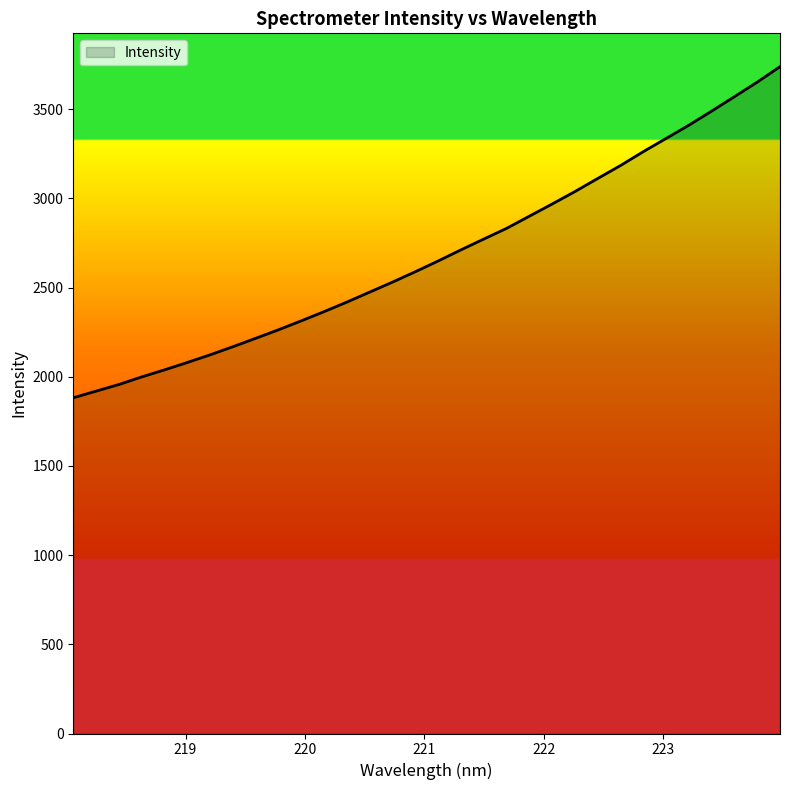

What is the difference between the maximum and minimum values?

1856.5